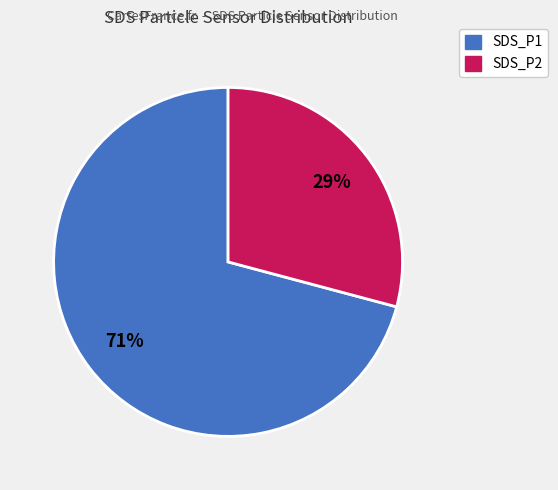

Which slice is the smallest?

SDS_P2